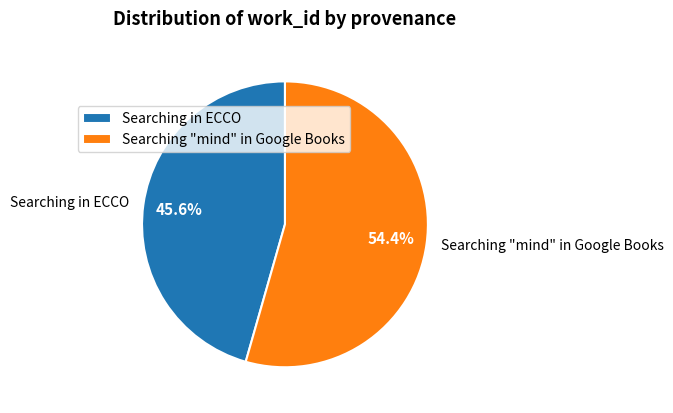

Which slice is the smallest?

Searching in ECCO